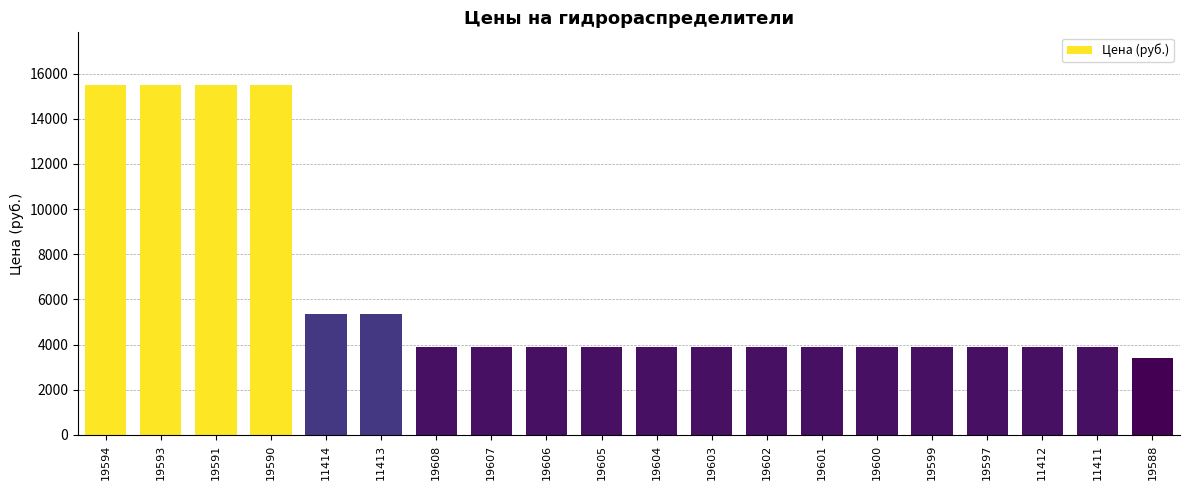

What position from the left is 19607?

8